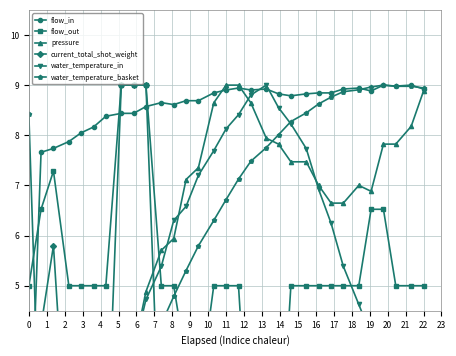

Reading right to left, what are all the values shown in this chart?

flow_in: 8.9	9.0	9.0	9.0	8.9	8.9	8.9	8.8	8.8	8.8	8.8	8.8	8.9	8.9	8.9	8.9	8.8	8.7	8.7	8.6	8.7	8.6	8.4	8.4	8.4	8.2	8.0	7.9	7.7	7.7	1.0
flow_out: 5.0	5.0	5.0	6.5	6.5	5.0	5.0	5.0	5.0	5.0	5.0	1.0	1.0	1.0	5.0	5.0	5.0	2.7	3.5	5.0	5.0	9.0	9.0	9.0	5.0	5.0	5.0	5.0	7.3	6.5	5.0
pressure: 8.9	8.2	7.8	7.8	6.9	7.0	6.6	6.6	7.0	7.5	7.5	7.8	7.9	8.6	9.0	9.0	8.6	7.4	7.1	5.9	5.7	4.9	3.7	3.1	2.9	2.2	1.6	1.1	1.0	1.0	1.0
current_total_shot_weight: 1.0	1.0	1.0	4.2	4.2	1.0	1.0	1.0	1.0	1.0	1.0	1.0	1.0	1.0	1.0	1.0	1.0	1.0	1.0	1.0	1.0	9.0	9.0	9.0	1.0	1.0	1.0	1.0	5.8	4.2	1.0
water_temperature_in: 1.5	2.0	2.5	3.2	4.0	4.6	5.4	6.2	6.9	7.7	8.2	8.6	9.0	8.8	8.4	8.1	7.7	7.2	6.6	6.3	5.4	4.7	3.7	2.6	1.7	1.0	1.1	2.8	4.2	4.4	3.1
water_temperature_basket: 8.9	9.0	9.0	9.0	9.0	8.9	8.9	8.8	8.6	8.4	8.3	8.0	7.8	7.5	7.1	6.7	6.3	5.8	5.3	4.8	4.2	3.7	3.0	2.3	1.7	1.2	1.1	1.1	1.1	1.0	8.4